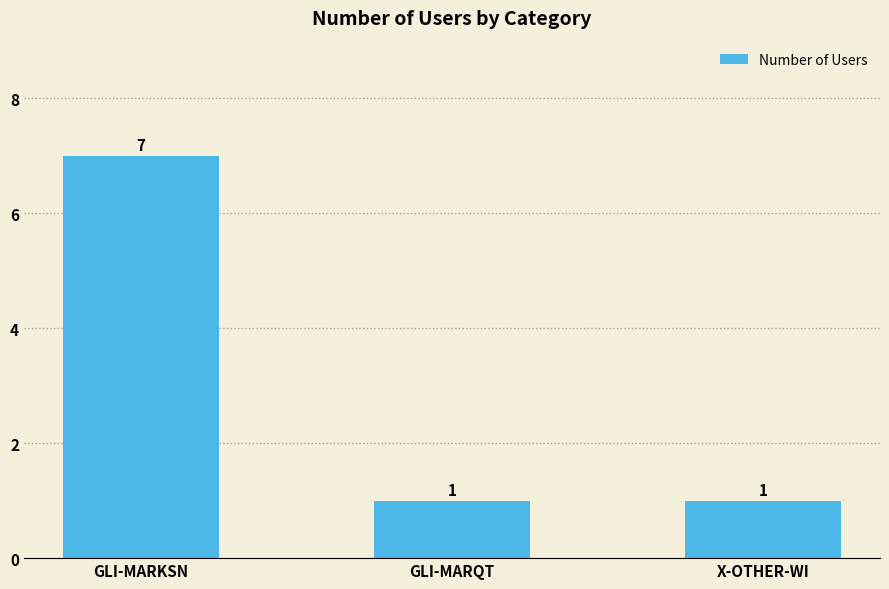

Reading right to left, transcribe all the data shown in this chart.

1	1	7